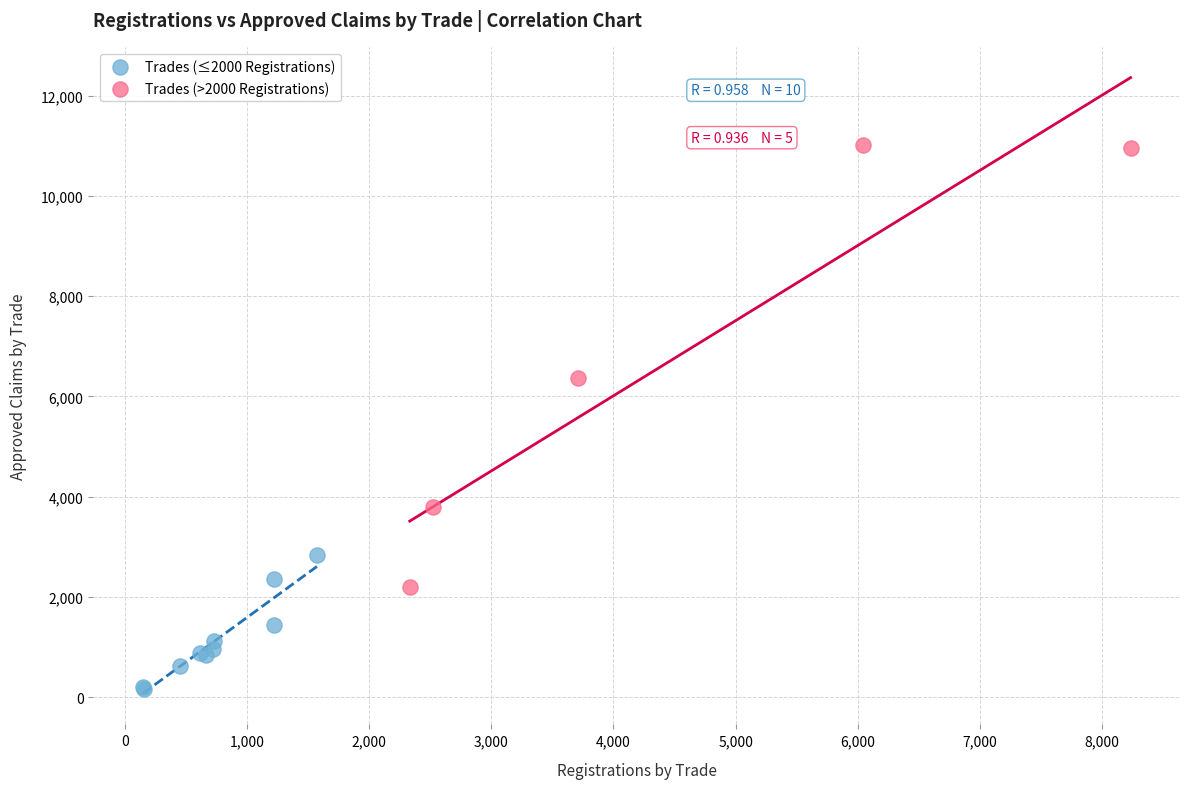

Which series reaches the minimum Y coordinate?

Trades (≤2000 Registrations)